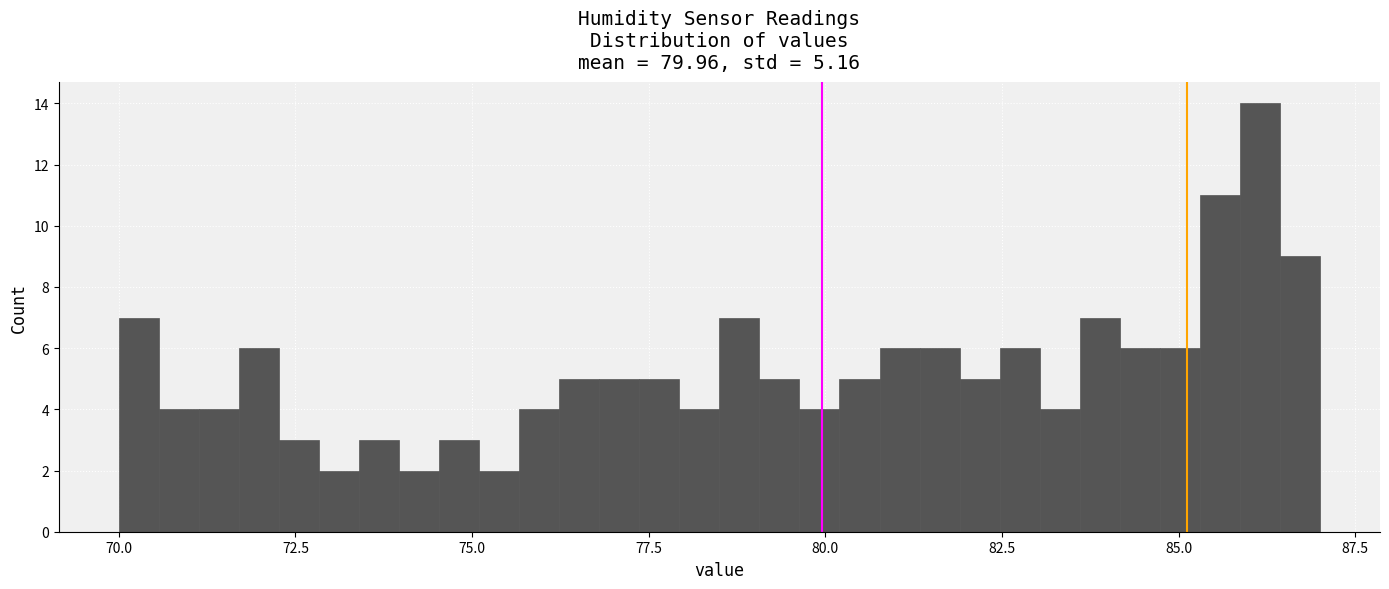

Around what value on the x-axis is the tallest bar? Give the approximate position of its centre, as read against the axis.

86.0